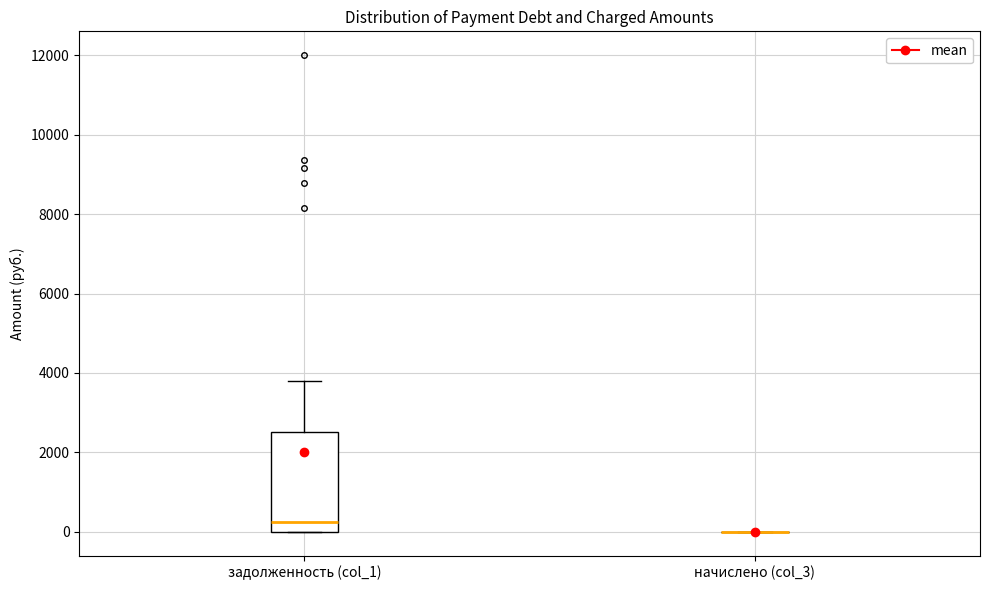

Reading left to right, read every box against the y-axis: the position of its median line, the range the box covers, and the ends of its whiskers. The values are not printed on the chart, so give them approximately, as read against the axis.

задолженность (col_1): median 200, box 0 to 2600, whiskers 0 to 3800
начислено (col_3): box collapsed to a line at 0, whiskers 0 to 0